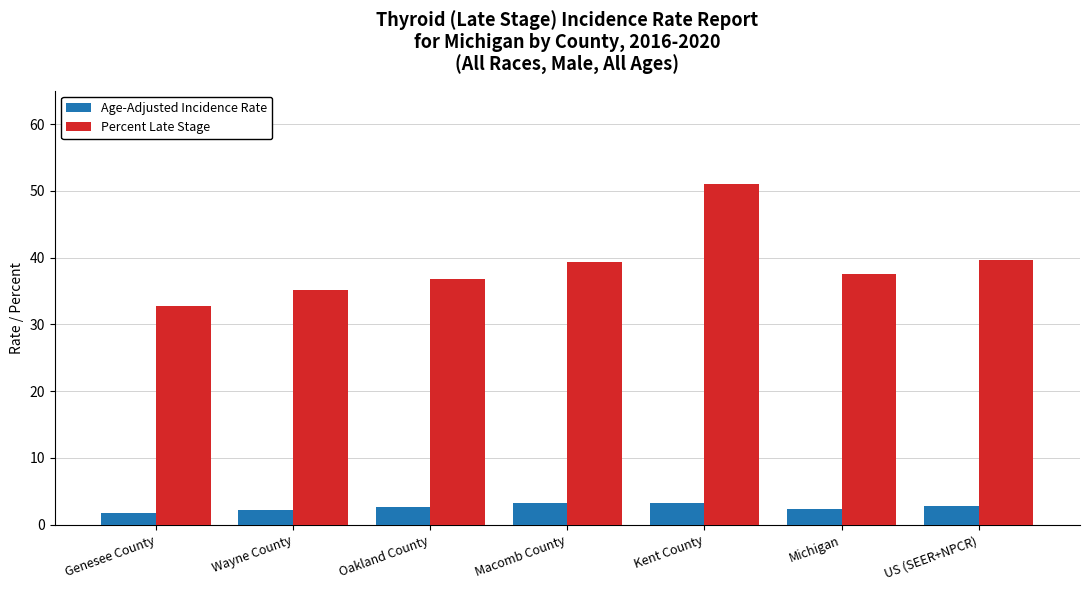

How many categories are shown in the chart?

7